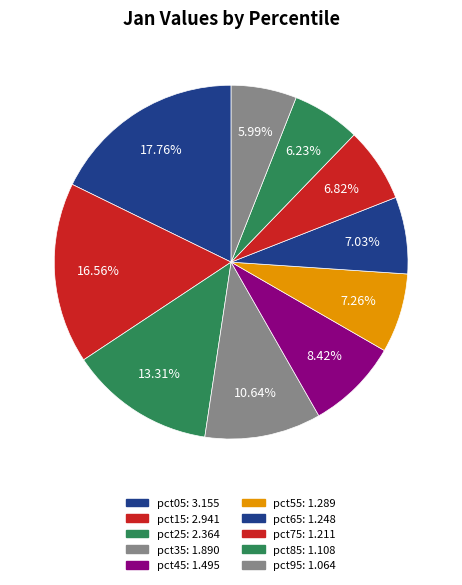

Do pct15 and pct75 together represent more than half of the pie?

No